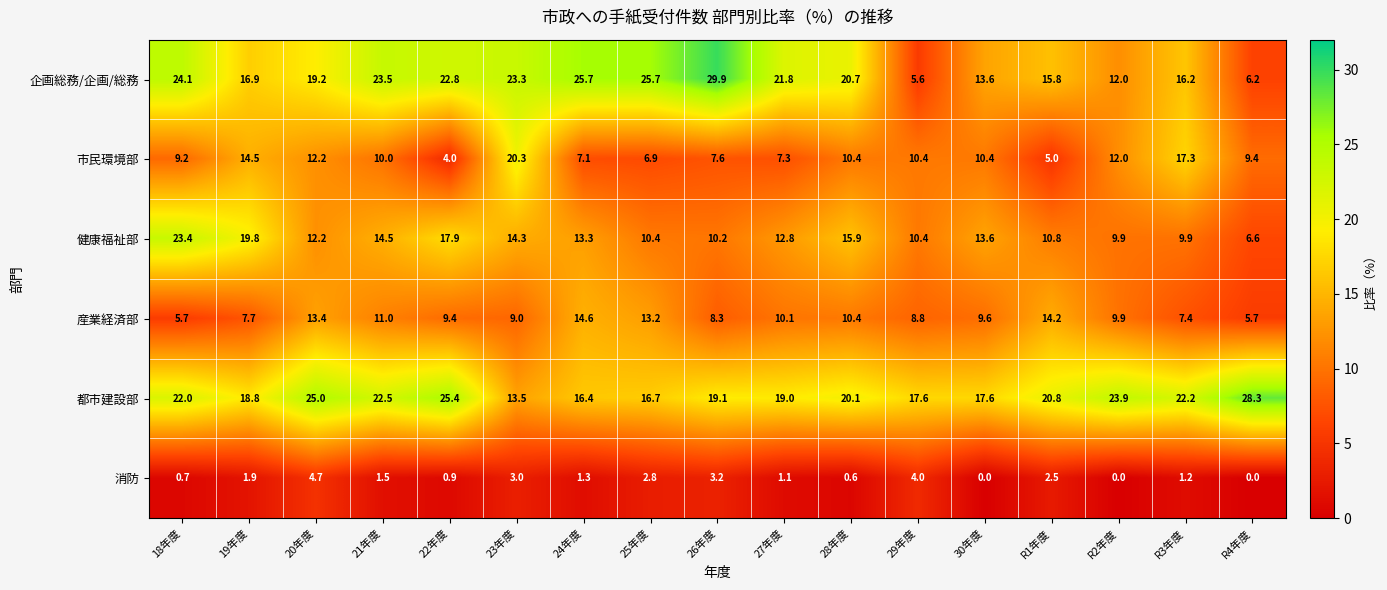

What is the maximum value shown in the chart?

29.9